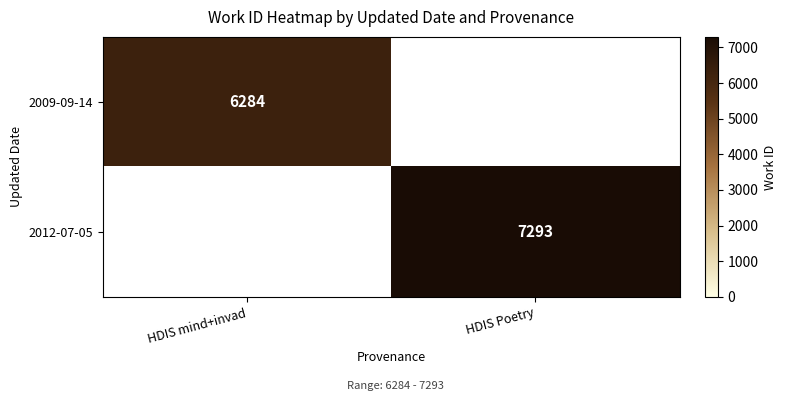

True or false: 2009-09-14 has a value of 8729 at HDIS mind+invad.

False